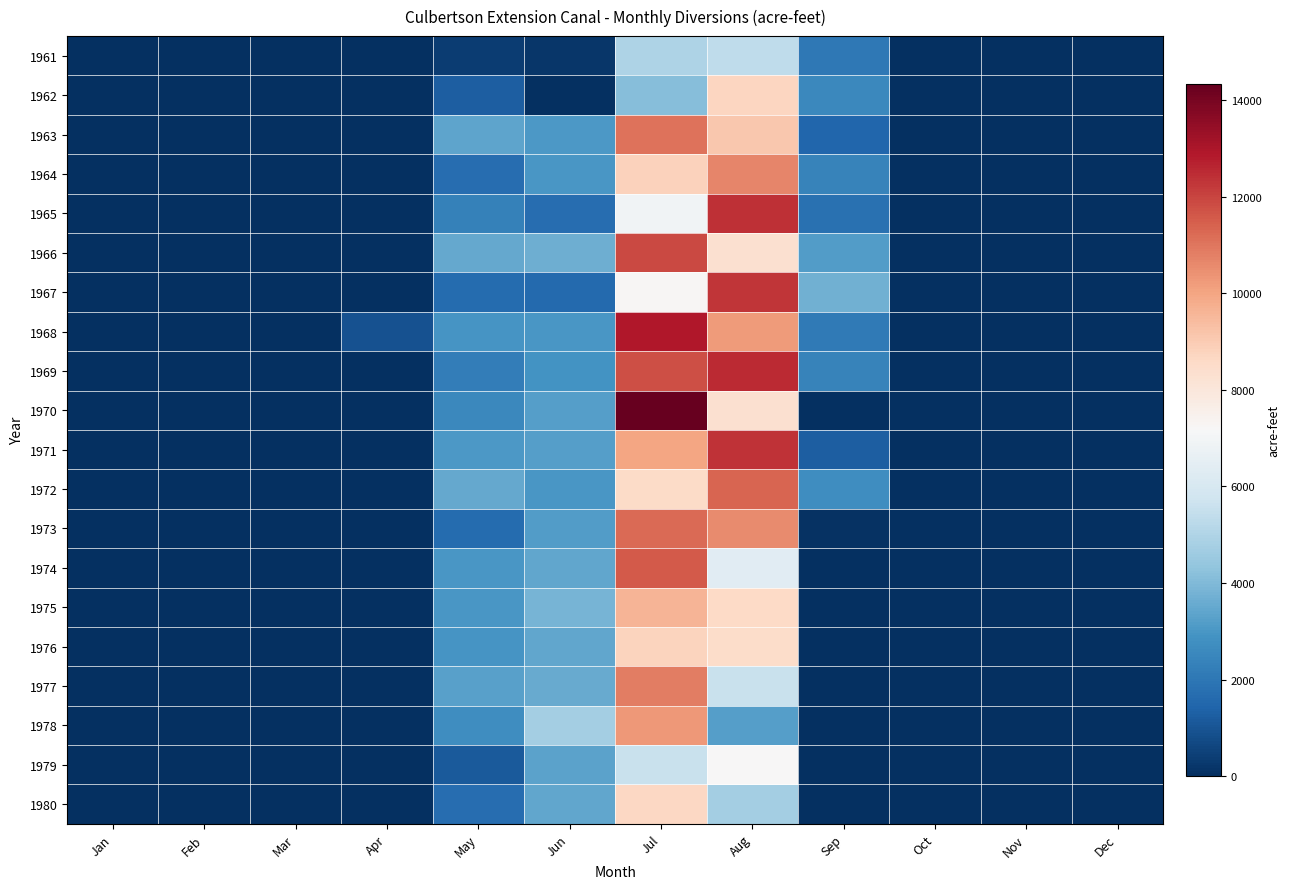

Which series has the widest spread of values?

1970